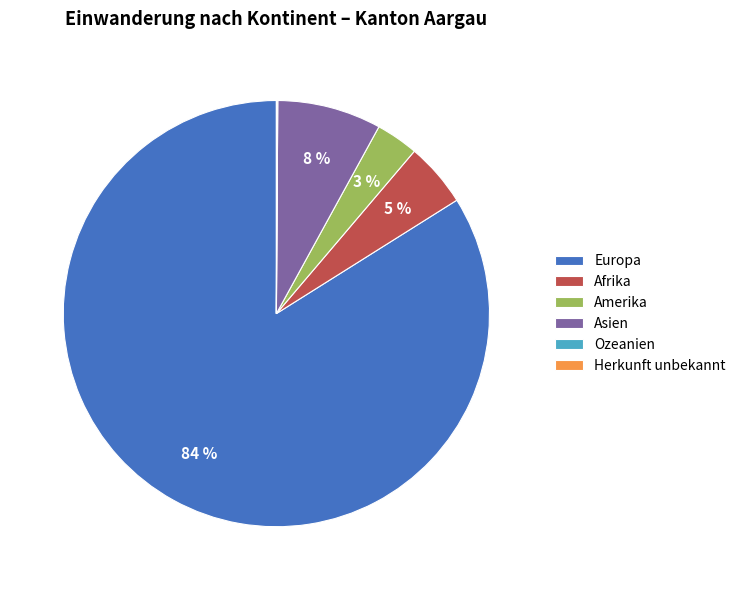

Do Europa and Afrika together represent more than half of the pie?

Yes